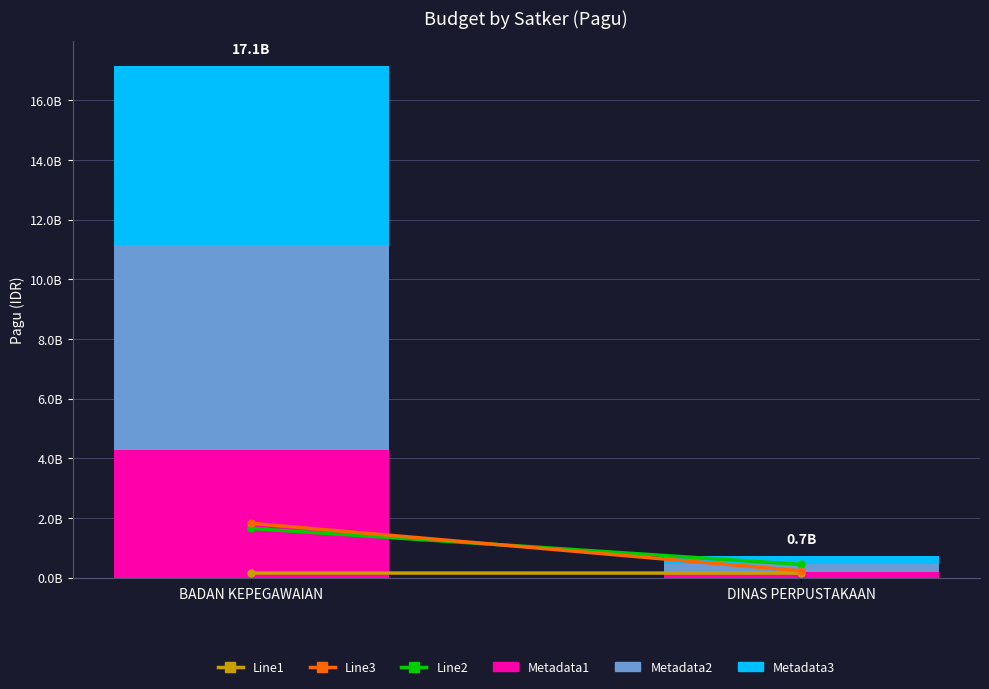

Which series changed the most between BADAN KEPEGAWAIAN and DINAS PERPUSTAKAAN?

Metadata2